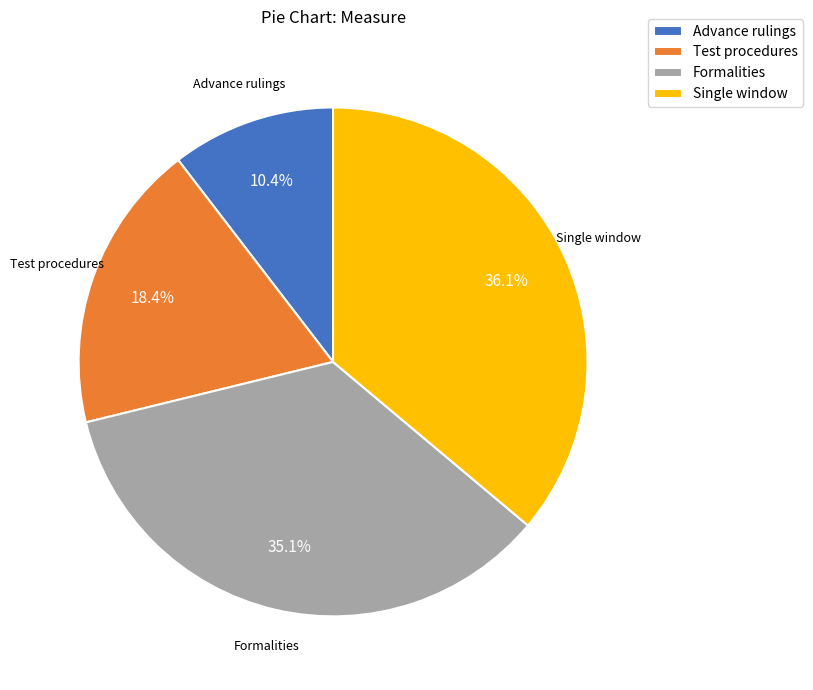

What percentage is the Formalities slice, to the nearest percent?

35%